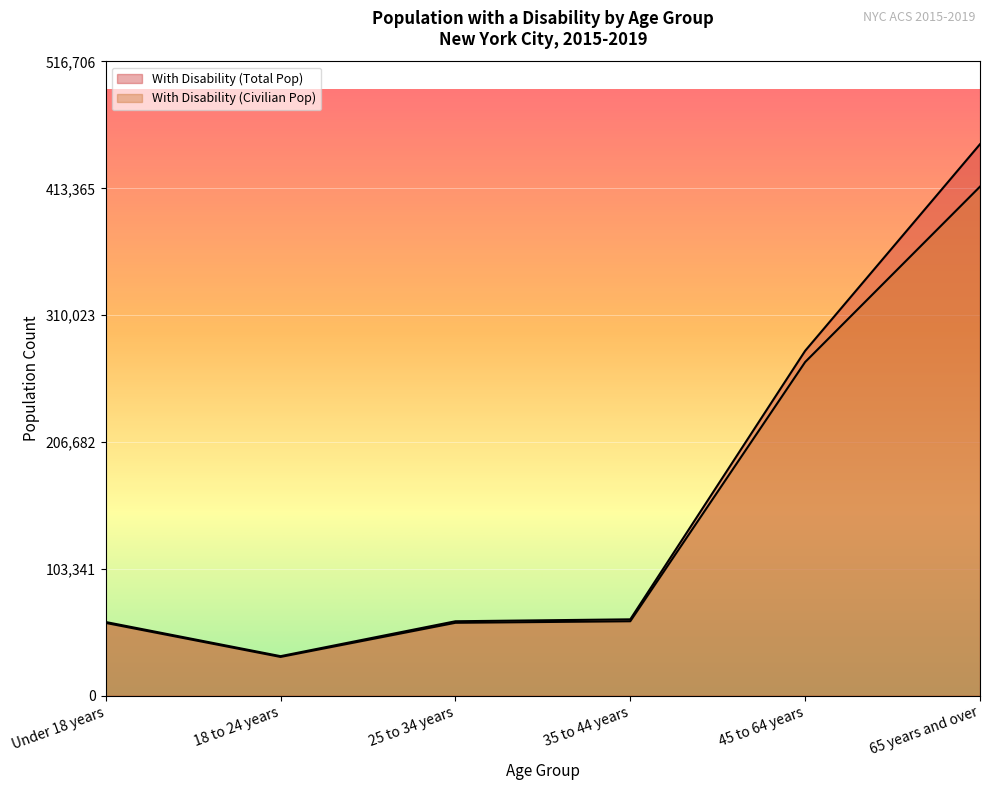

True or false: With Disability (Total Pop) and With Disability (Civilian Pop) cross at least once.

False